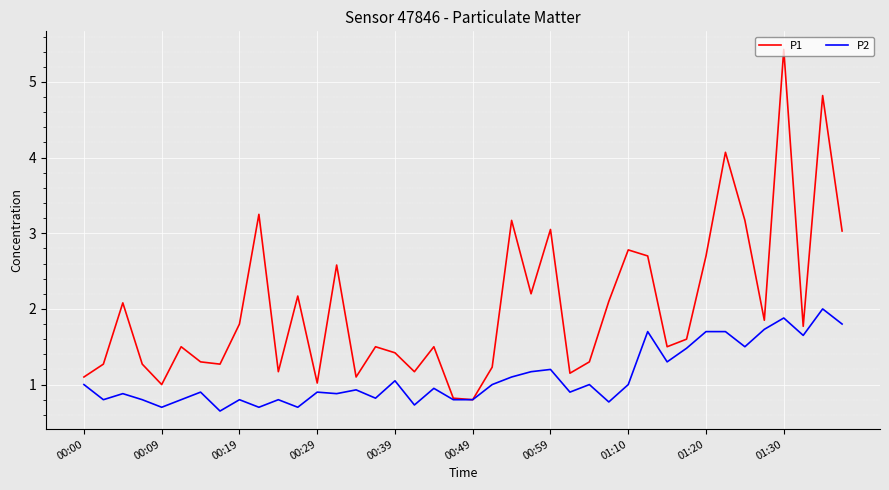

What is the highest value of the P2 series?

2.0